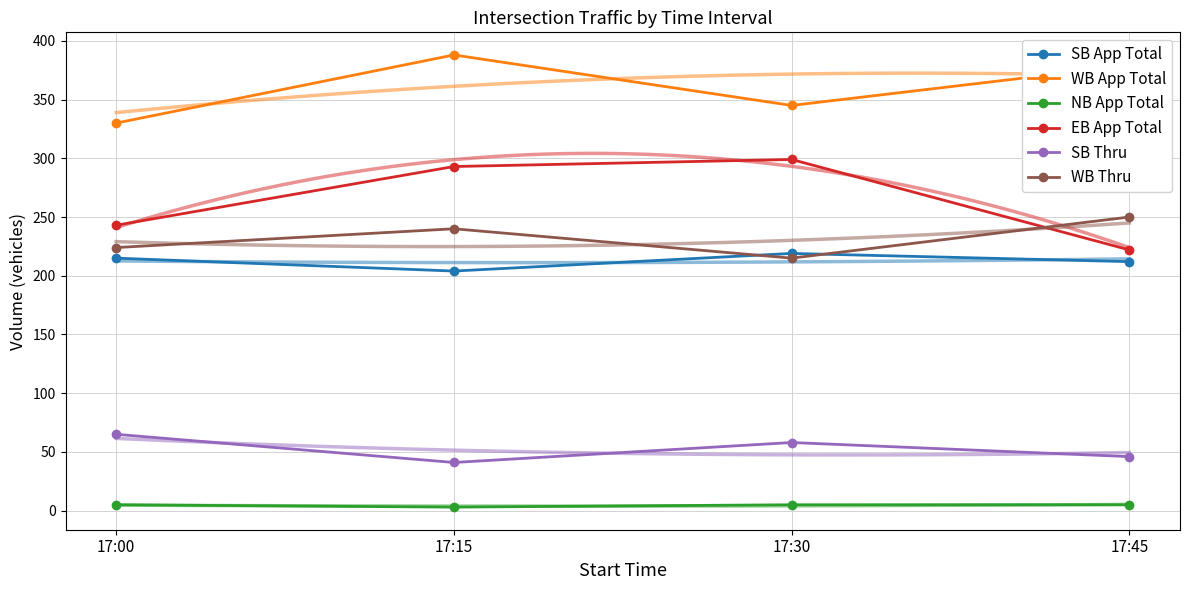

True or false: WB App Total has a value of 379 at 17:45.

True